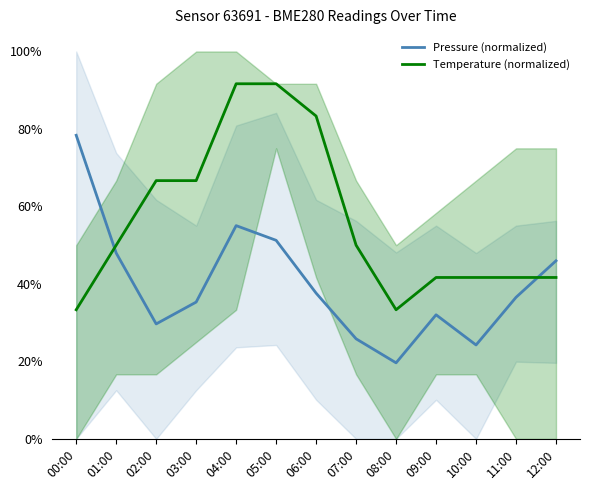

List the series in order of their overall mean, lowest first.

Pressure (normalized), Temperature (normalized)